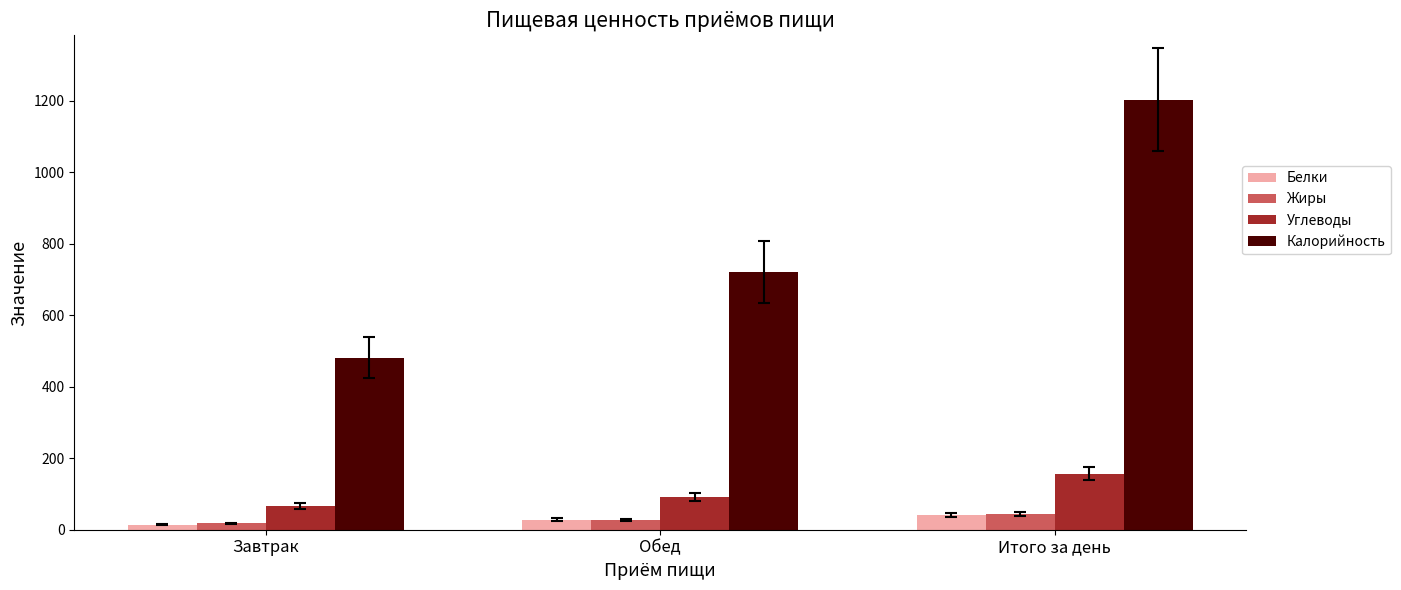

What position from the left is Завтрак?

1